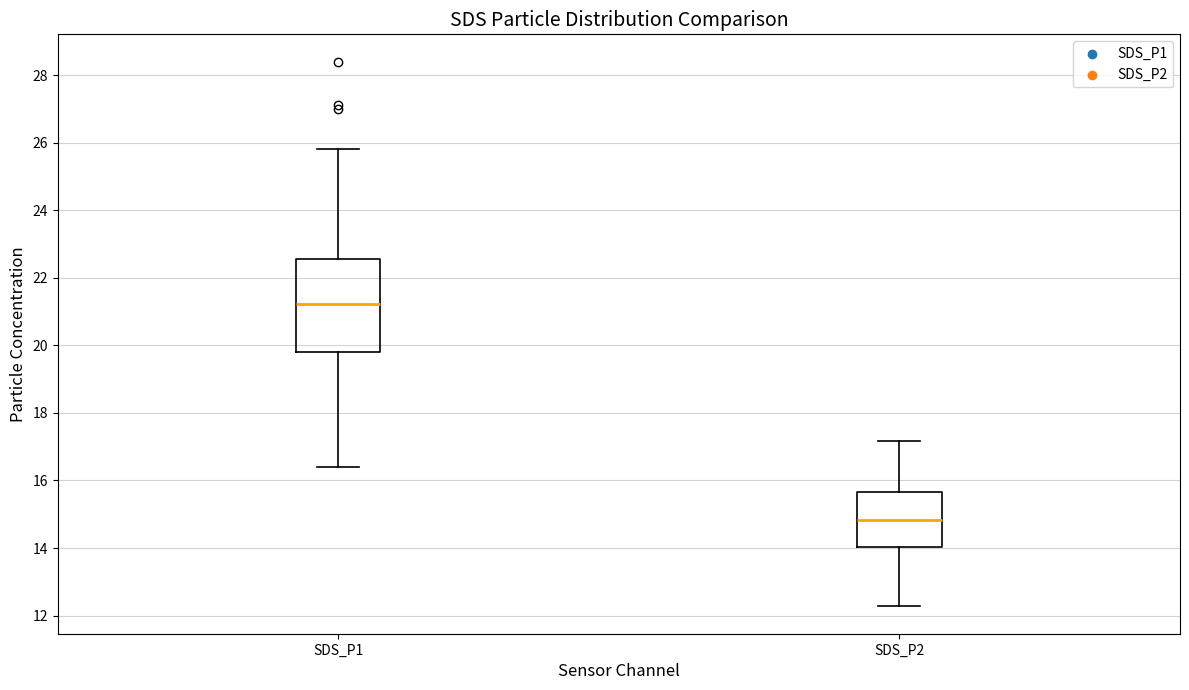

Reading left to right, read every box against the y-axis: the position of its median line, the range the box covers, and the ends of its whiskers. The values are not printed on the chart, so give them approximately, as read against the axis.

SDS_P1: median 21.2, box 19.8 to 22.6, whiskers 16.4 to 25.8
SDS_P2: median 14.8, box 14.0 to 15.6, whiskers 12.2 to 17.2